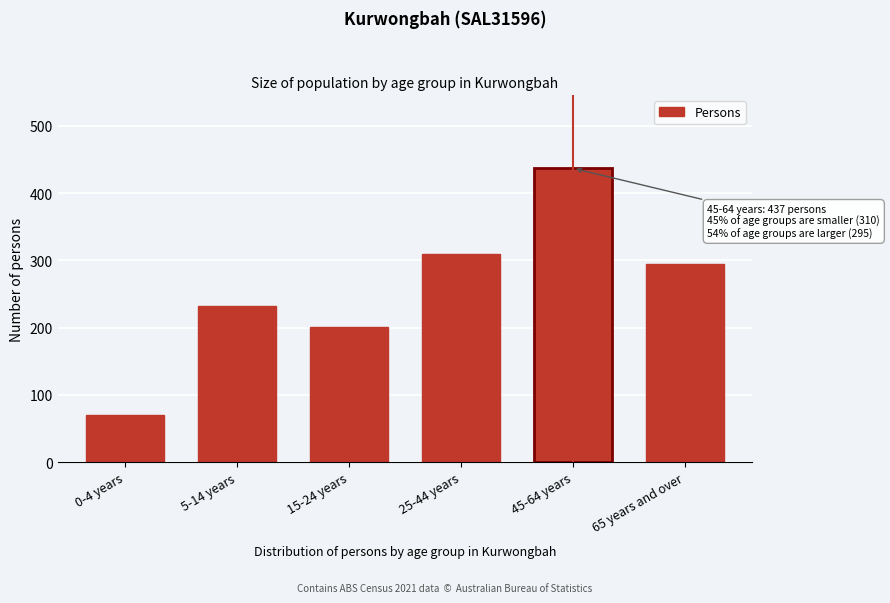

Reading left to right, what are all the values shown in this chart?

70	232	201	310	437	295